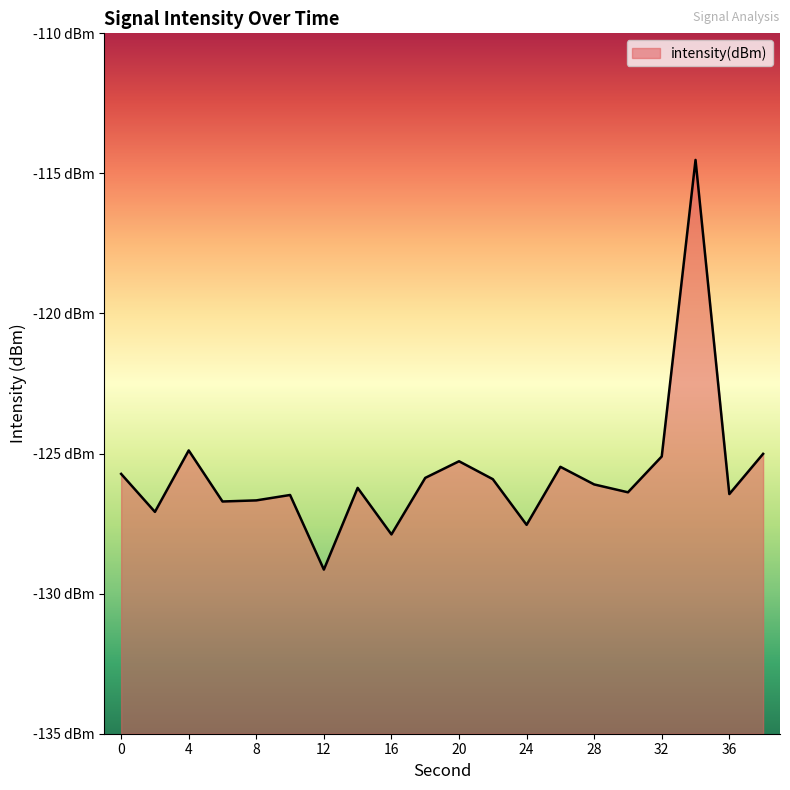

Reading left to right, extract all data points from this chart.

0=-125.7	2=-127.1	4=-124.9	6=-126.7	8=-126.7	10=-126.5	12=-129.1	14=-126.2	16=-127.9	18=-125.9	20=-125.3	22=-125.9	24=-127.5	26=-125.5	28=-126.1	30=-126.4	32=-125.1	34=-114.5	36=-126.4	38=-125.0